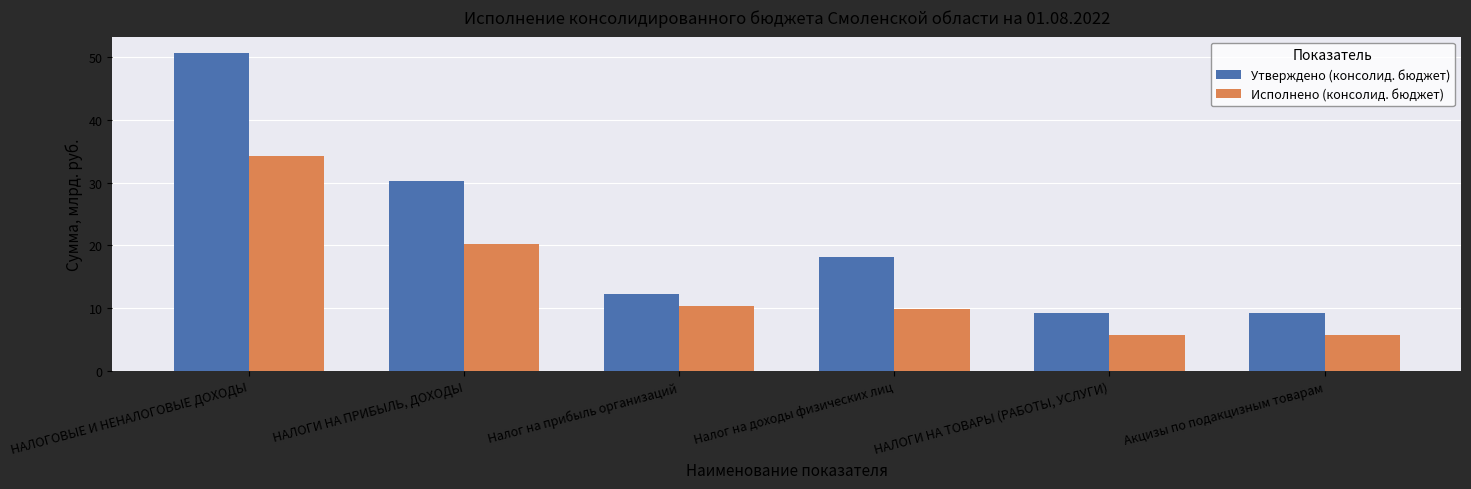

How many series are shown in this chart?

2